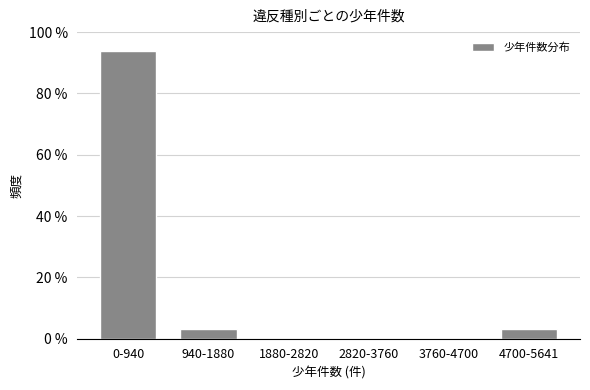

Reading left to right, transcribe all the data shown in this chart.

0-940=93.8	940-1880=3.1	1880-2820=0.0	2820-3760=0.0	3760-4700=0.0	4700-5641=3.1